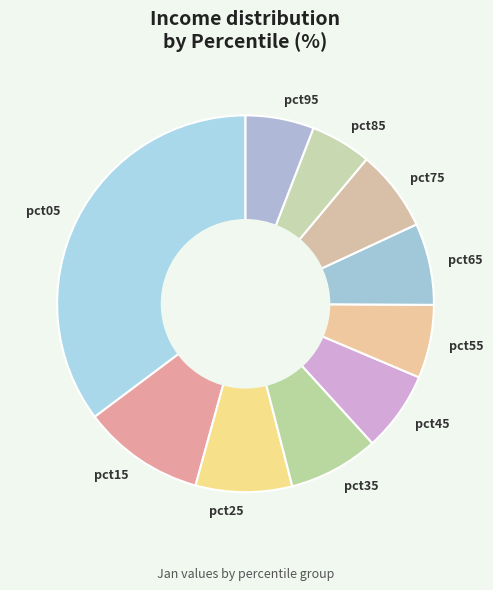

True or false: pct65 accounts for 1% of the total.

False